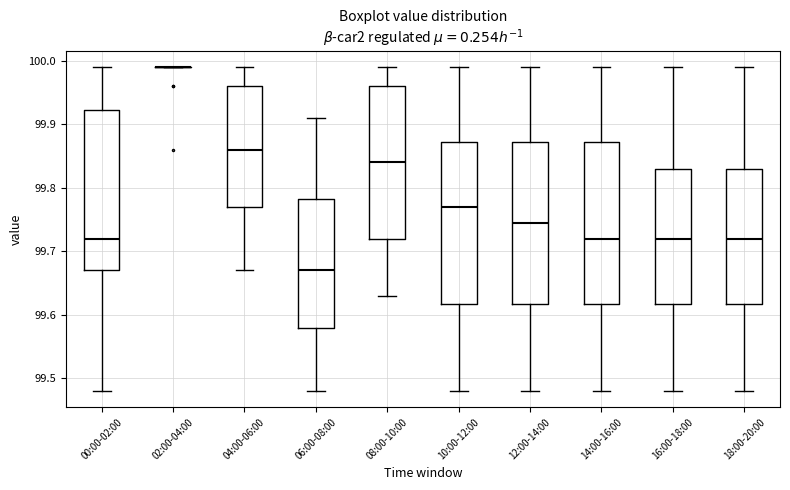

Where is the lower edge of the box for 08:00-10:00 on the y-axis? The values are not printed on the chart, so give them approximately, as read against the axis.

99.72